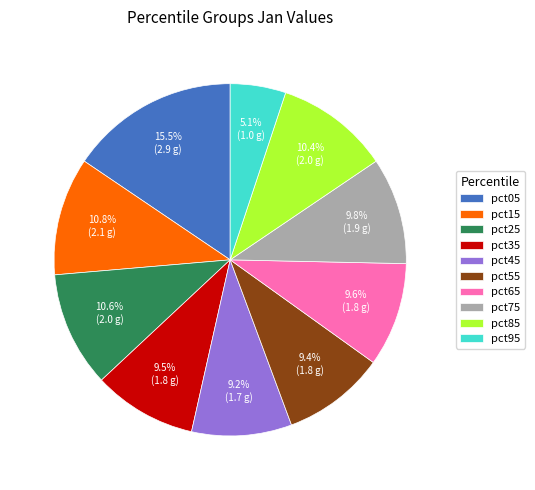

What is the smallest slice in the pie chart?

pct95